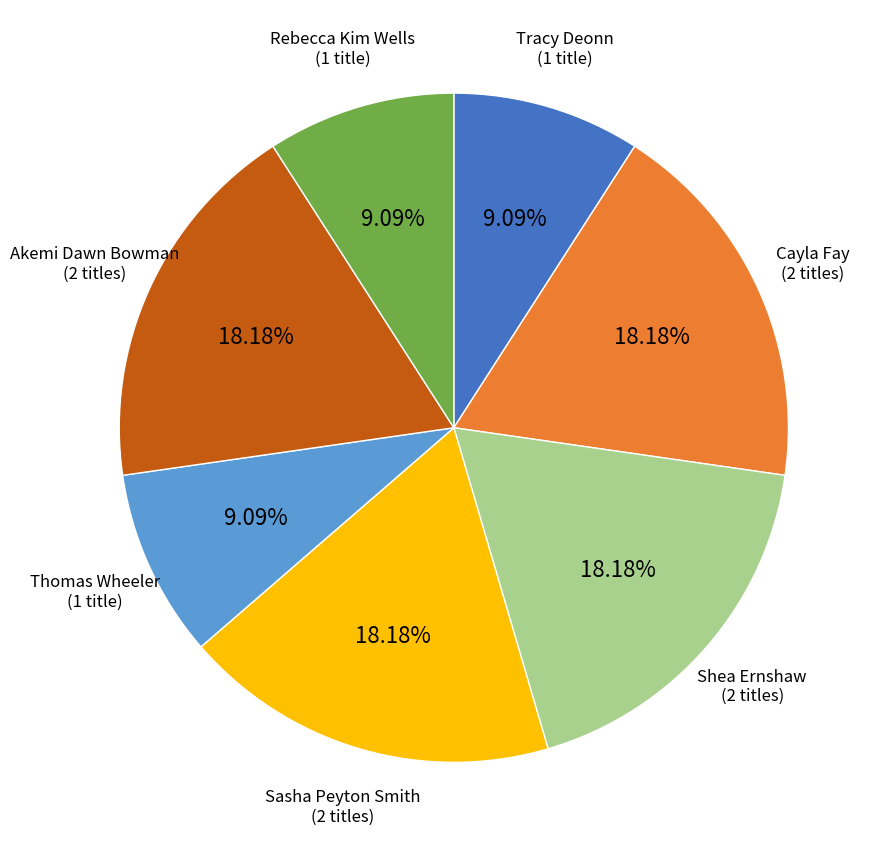

What percentage do Shea Ernshaw and Rebecca Kim Wells together represent?

27.3%